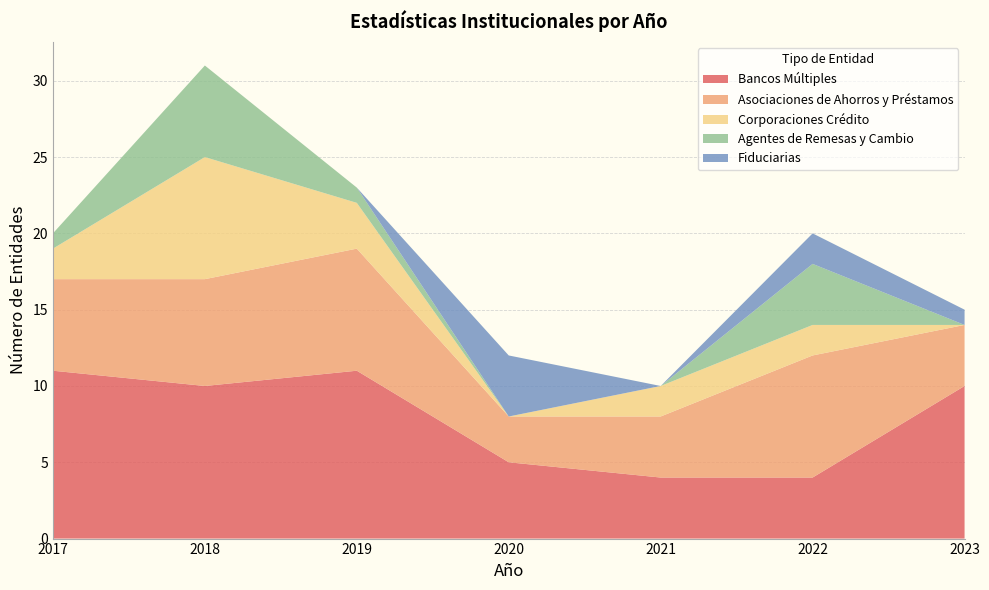

Reading left to right, what are all the values shown in this chart?

Bancos Múltiples: 11	10	11	5	4	4	10
Asociaciones de Ahorros y Préstamos: 6	7	8	3	4	8	4
Corporaciones Crédito: 2	8	3	0	2	2	0
Agentes de Remesas y Cambio: 1	6	1	0	0	4	0
Fiduciarias: 0	0	0	4	0	2	1